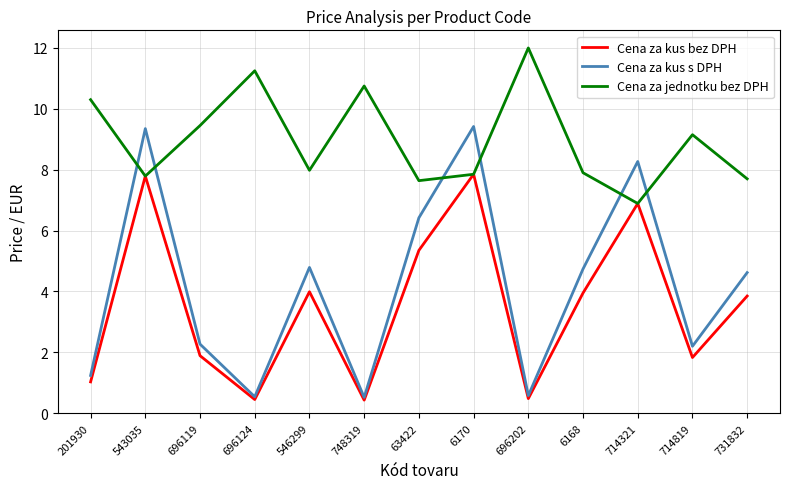

Is the value of Cena za kus s DPH at 714819 greater than the value of Cena za jednotku bez DPH at 696119?

No